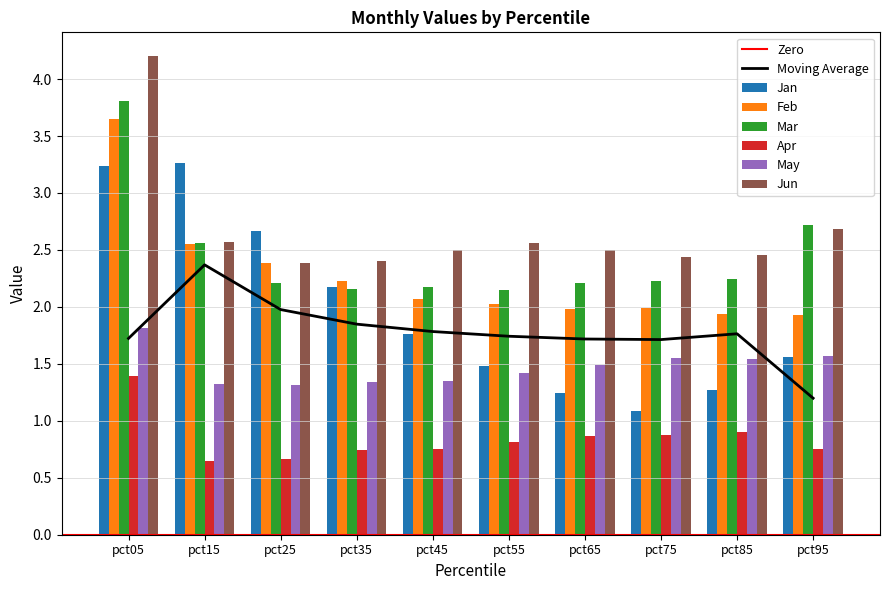

What is the total value across all series at pct55?

10.5